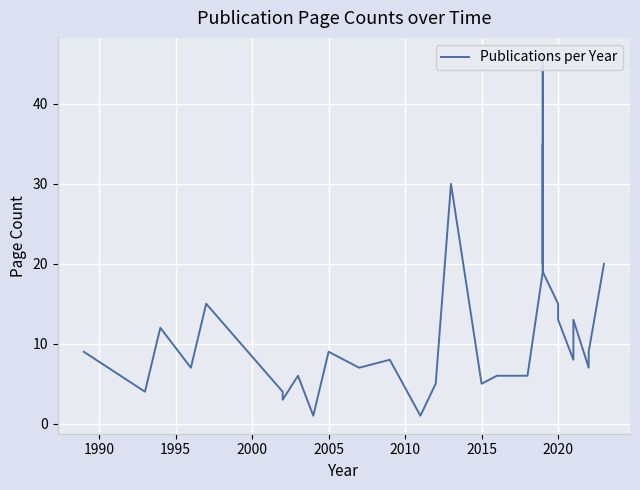

How many distinct data groups are displayed?

1